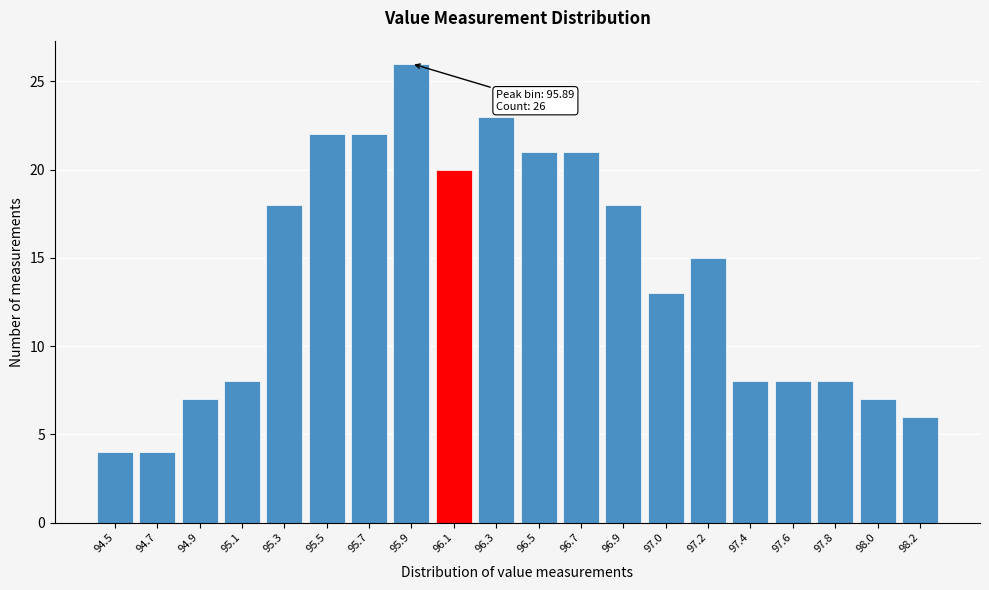

Reading left to right, transcribe all the data shown in this chart.

94.5=4	94.7=4	94.9=7	95.1=8	95.3=18	95.5=22	95.7=22	95.9=26	96.1=20	96.3=23	96.5=21	96.7=21	96.9=18	97.0=13	97.2=15	97.4=8	97.6=8	97.8=8	98.0=7	98.2=6